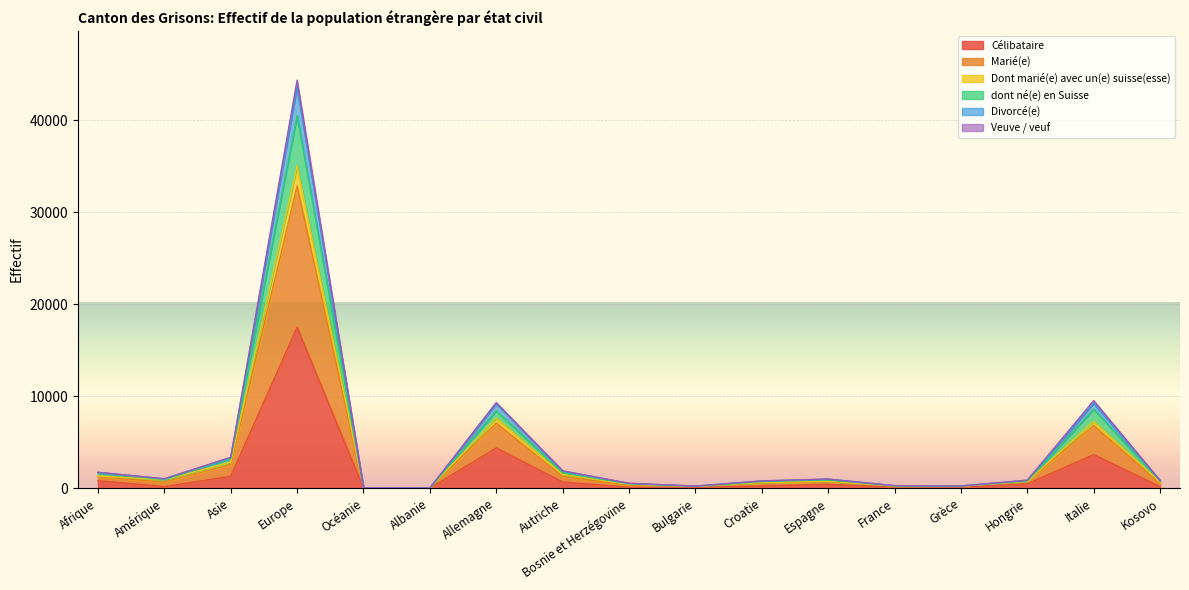

At which category is the sum across all series the highest?

Europe